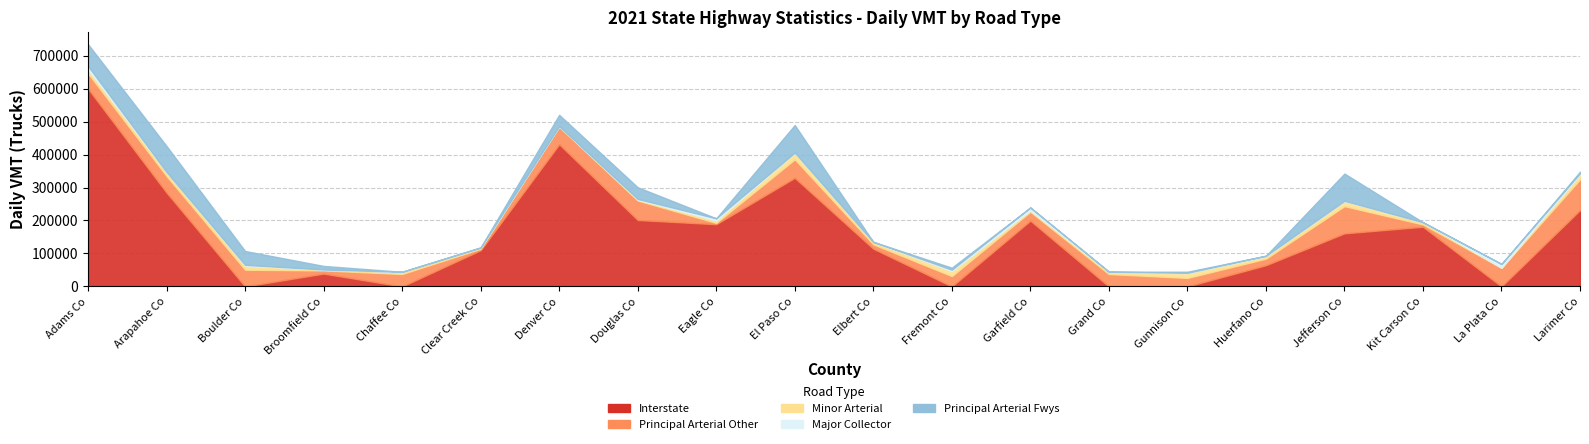

In Minor Arterial, how many points are higher than both neighbors (excluding endpoints)?

6